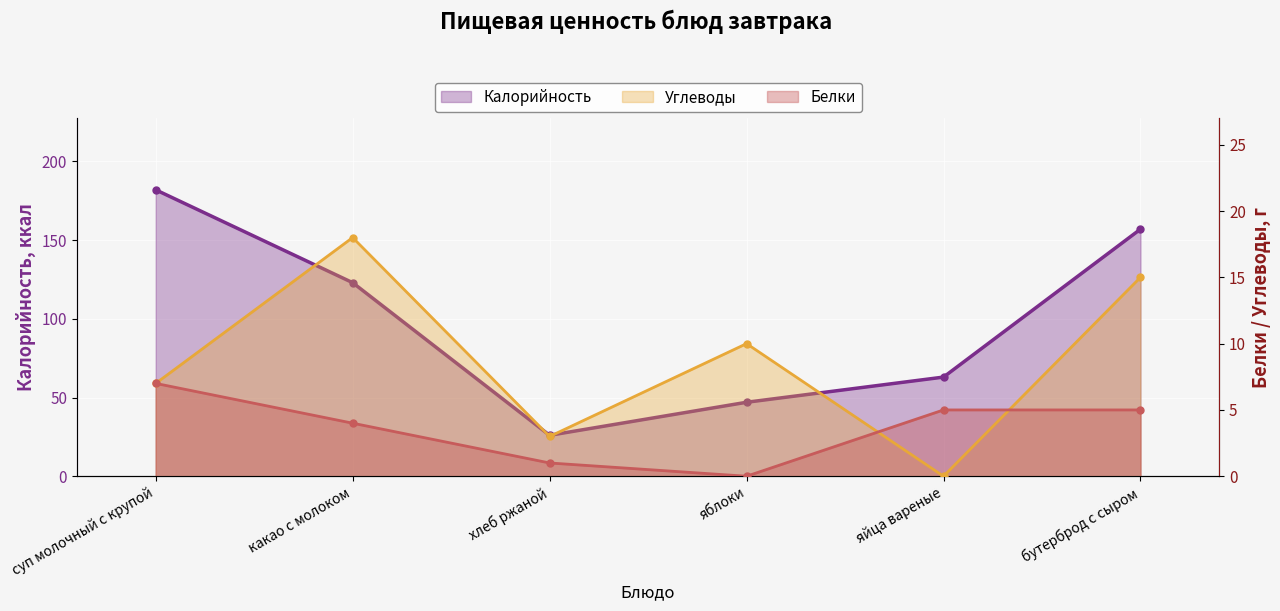

Reading right to left, what are all the values shown in this chart?

Калорийность: 157	63	47	26	123	182
Углеводы: 15	0	10	3	18	7
Белки: 5	5	0	1	4	7